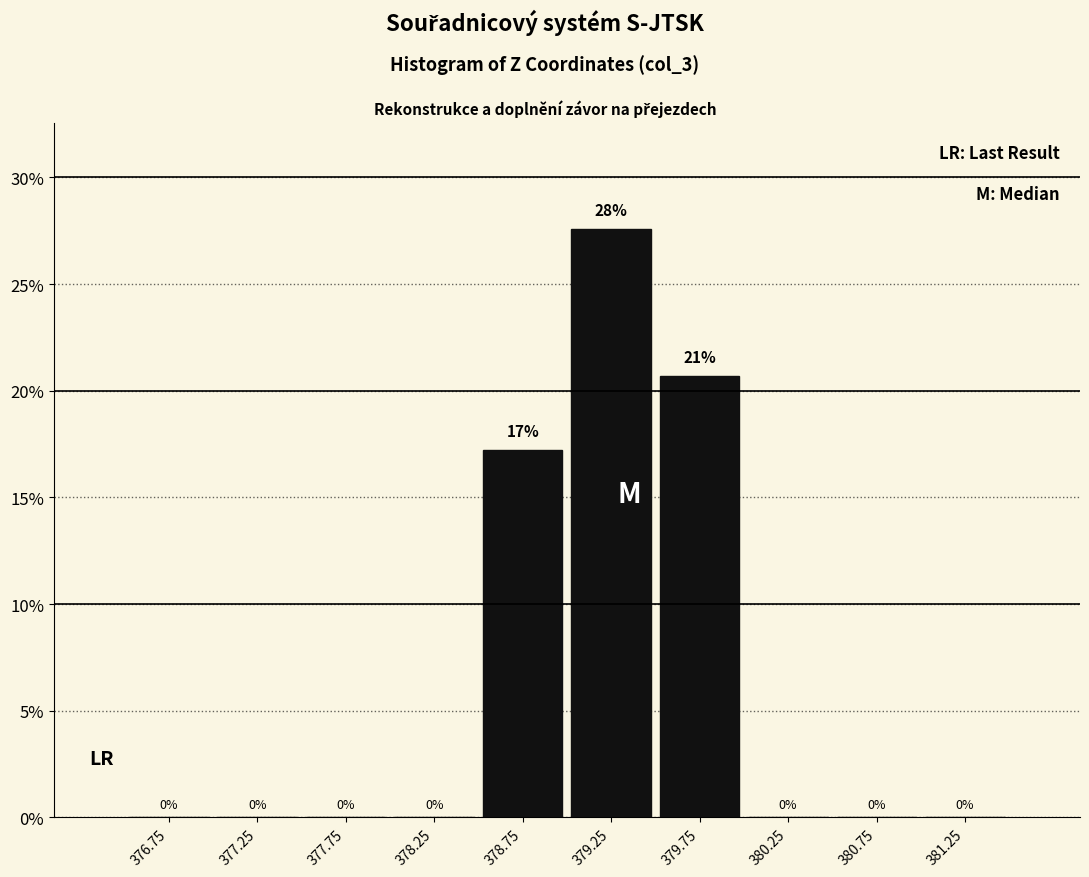

Over which range of the x-axis is the bar tallest?

379.0 to 379.5